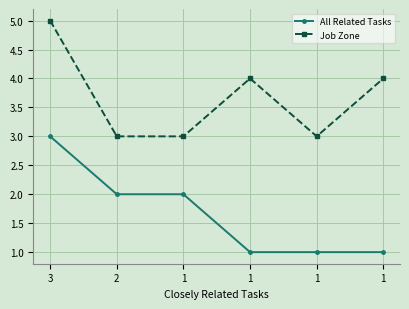

Reading left to right, what are all the values shown in this chart?

All Related Tasks: 3=3	2=2	1=2	1=1	1=1	1=1
Job Zone: 3=5	2=3	1=3	1=4	1=3	1=4